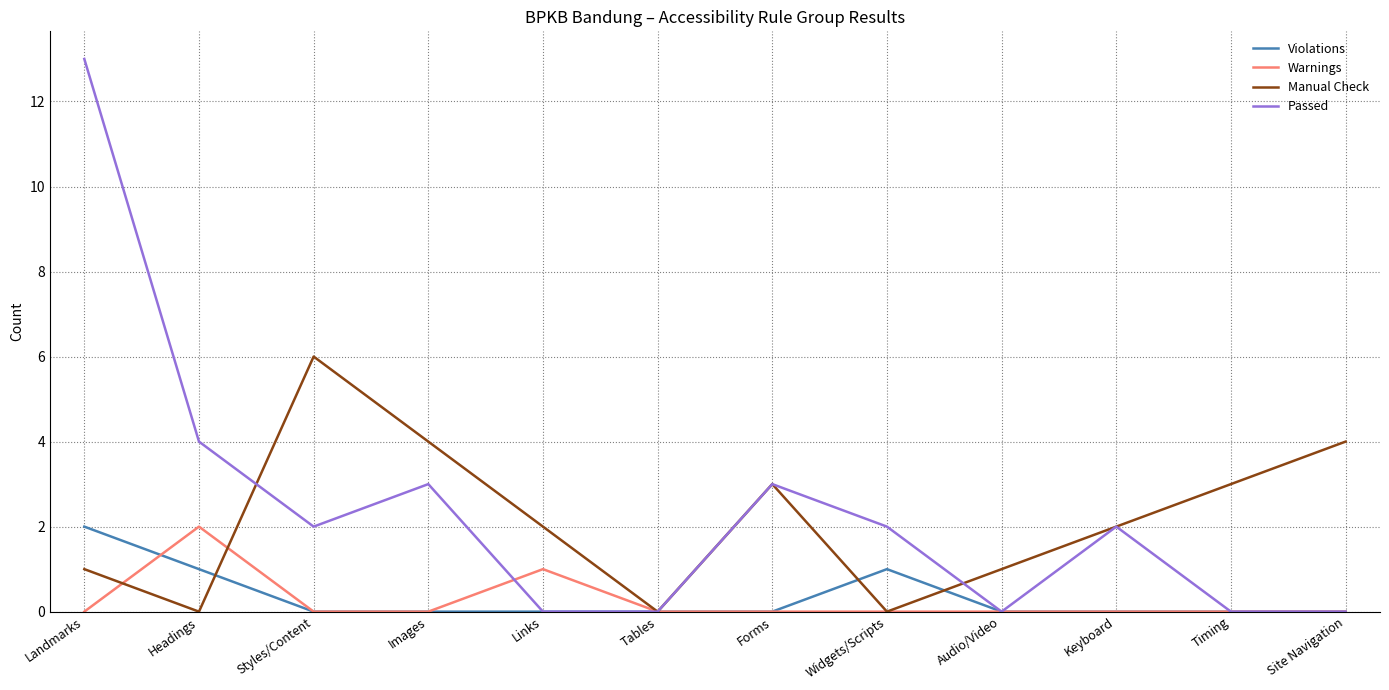

Which series has the largest range (max minus min)?

Passed